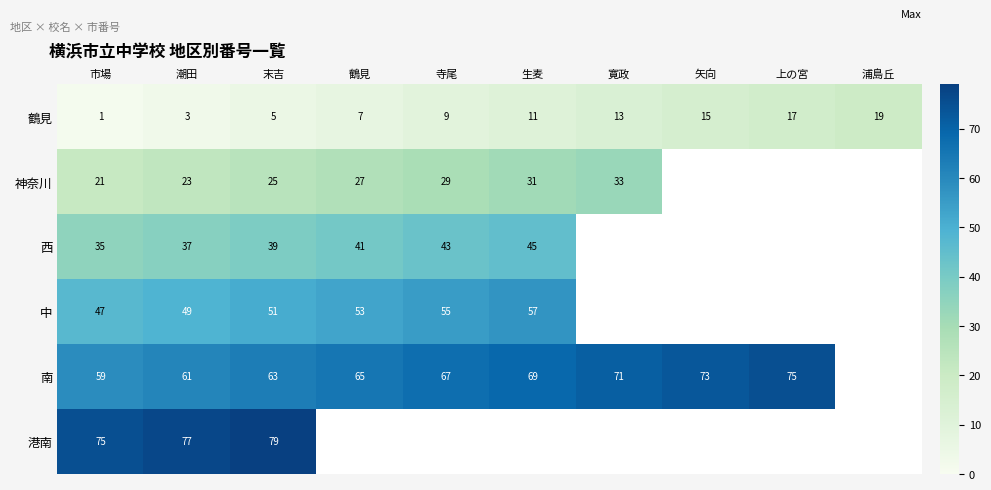

The 鶴見 series shows 23 at 矢向. True or false?

False